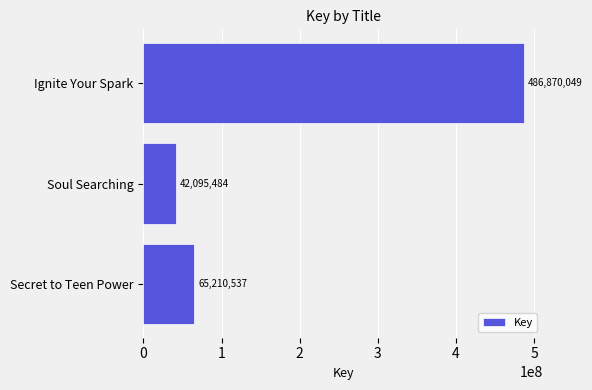

How many data points are less than 65210537?

1